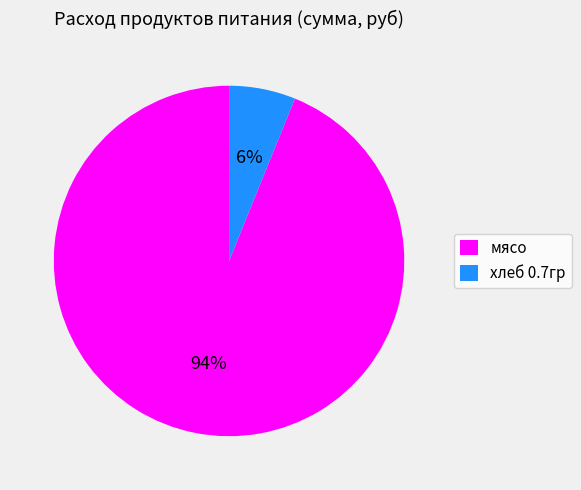

Is the sum of хлеб 0.7гр and мясо greater than half?

Yes